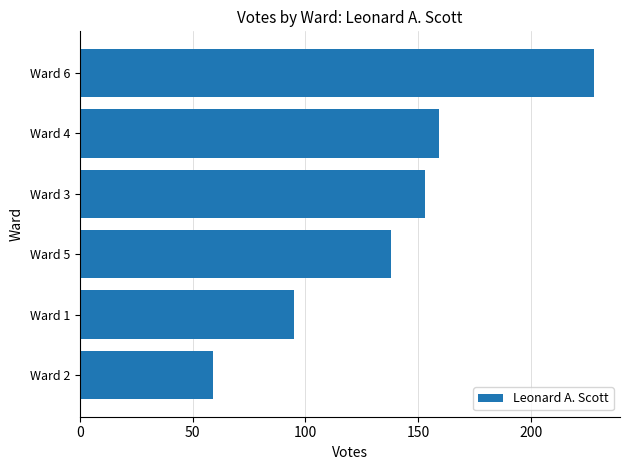

What is the smallest value displayed?

59